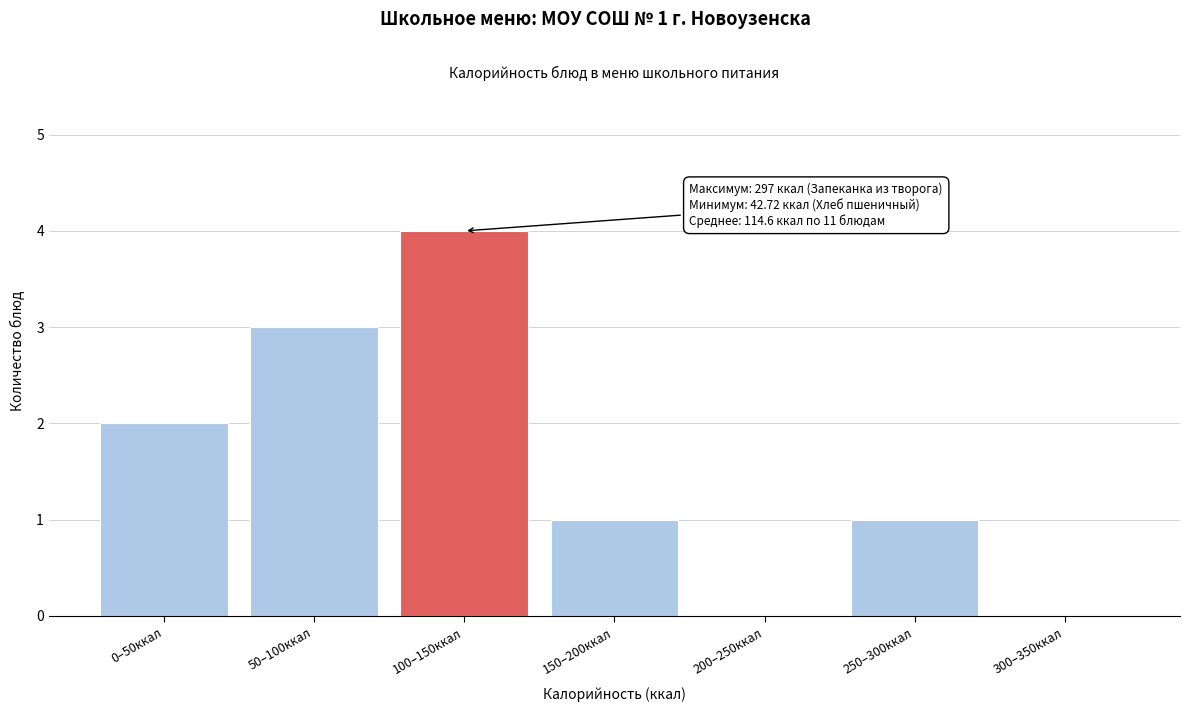

Reading right to left, what are all the values shown in this chart?

300–350ккал=0	250–300ккал=1	200–250ккал=0	150–200ккал=1	100–150ккал=4	50–100ккал=3	0–50ккал=2